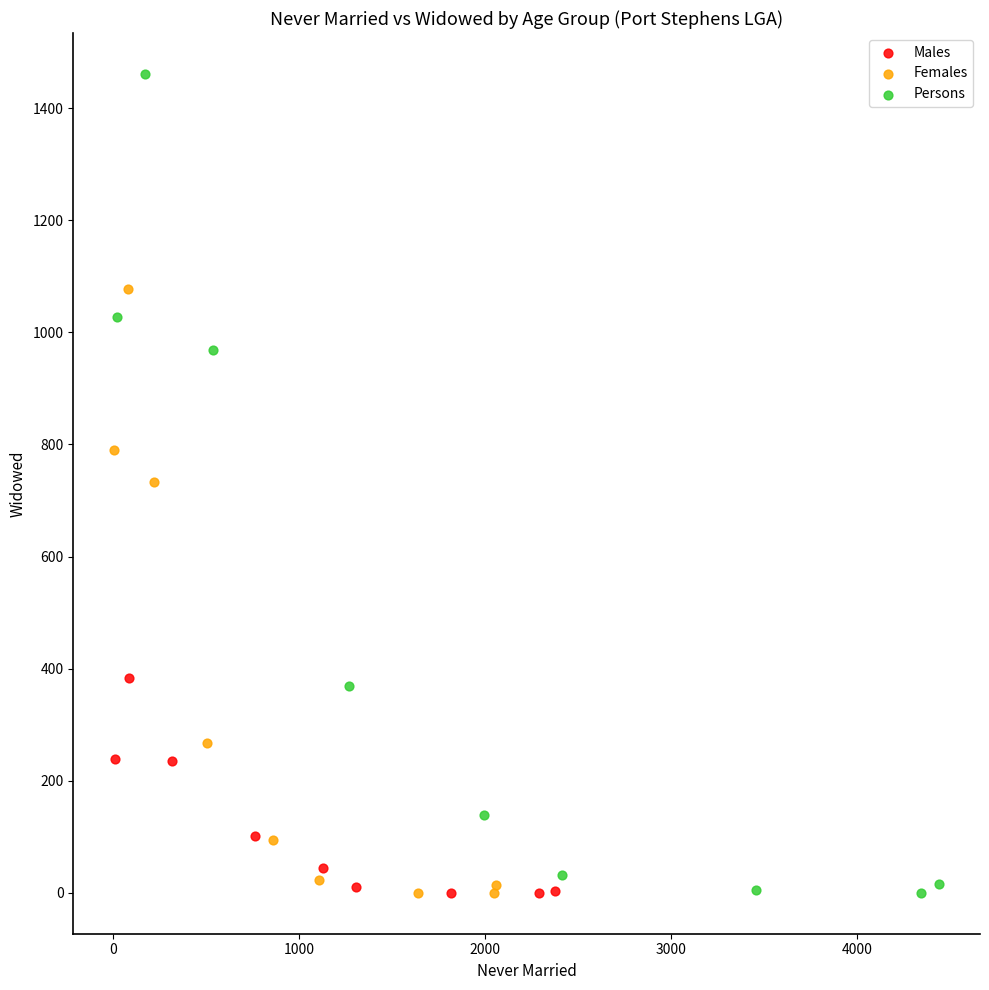

Which series contains the highest Y value?

Persons